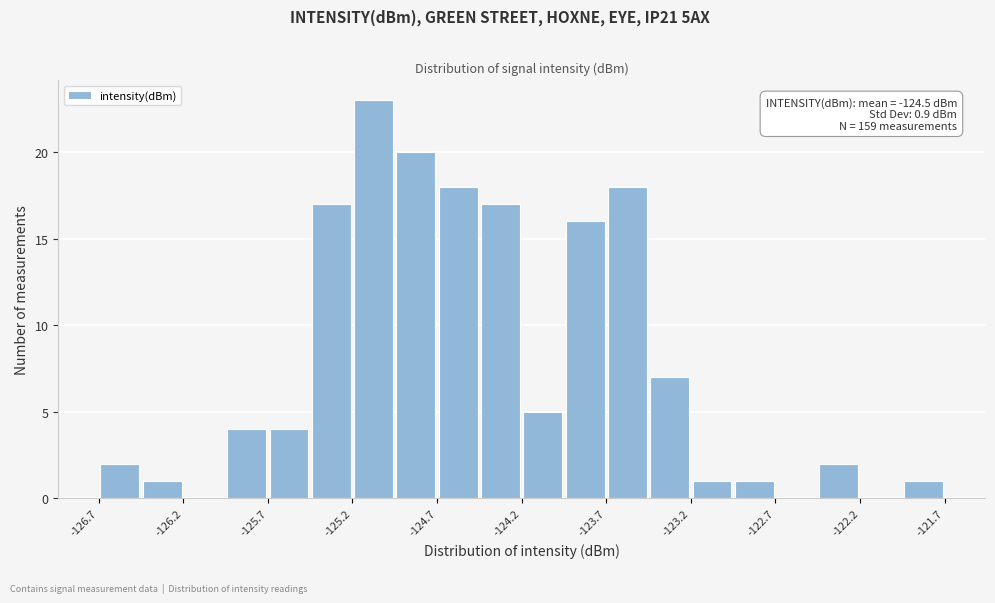

Over which range of the x-axis is the bar tallest?

-125.20 to -124.95